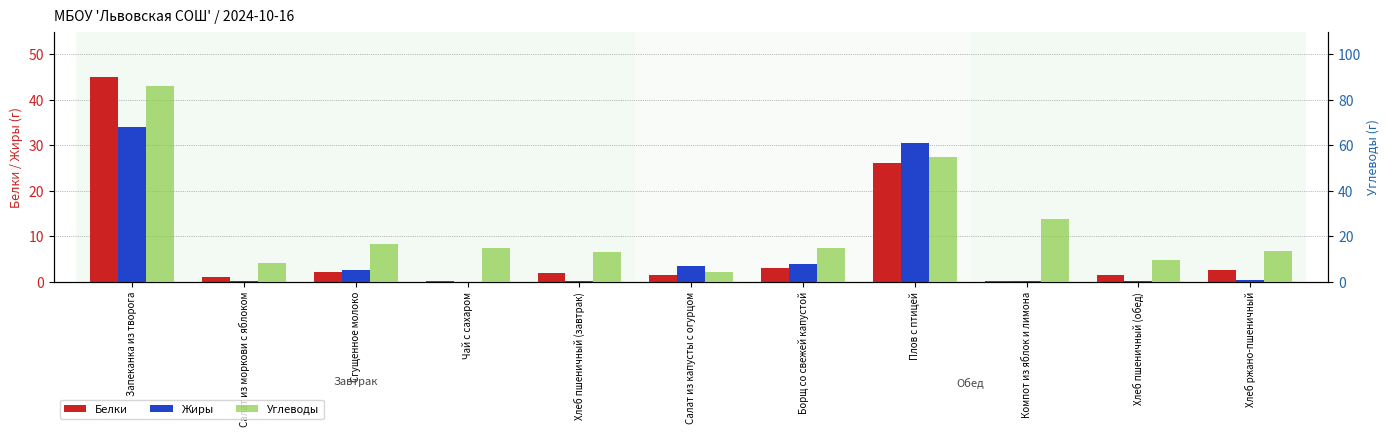

At which category does the chart reach its peak across all series?

Запеканка из творога